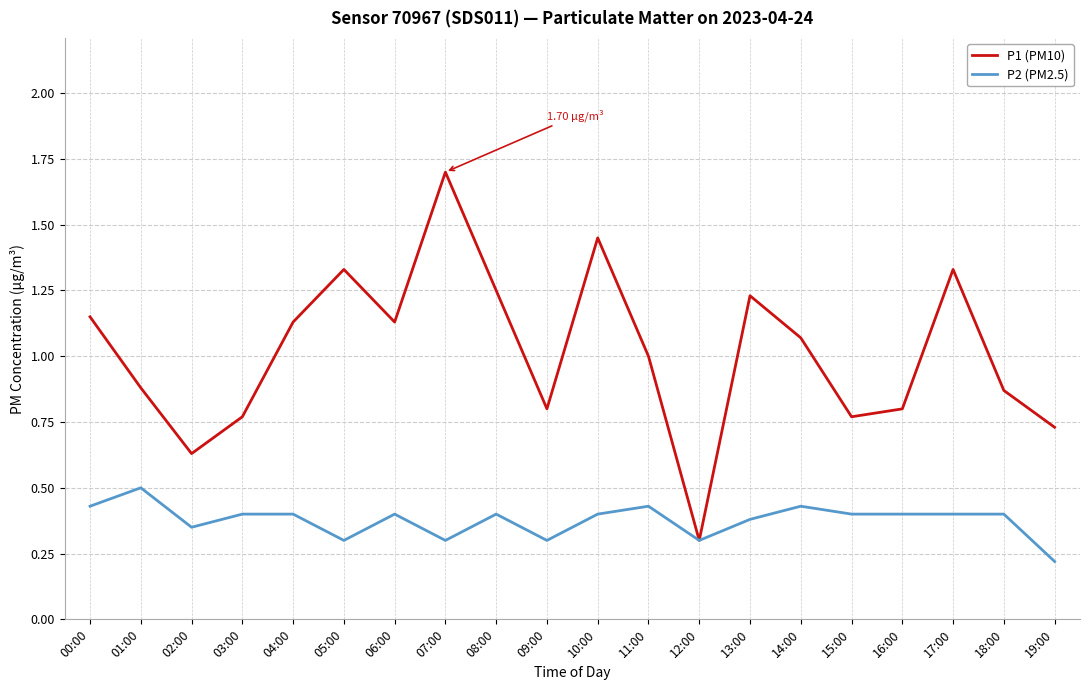

How many distinct data groups are displayed?

2